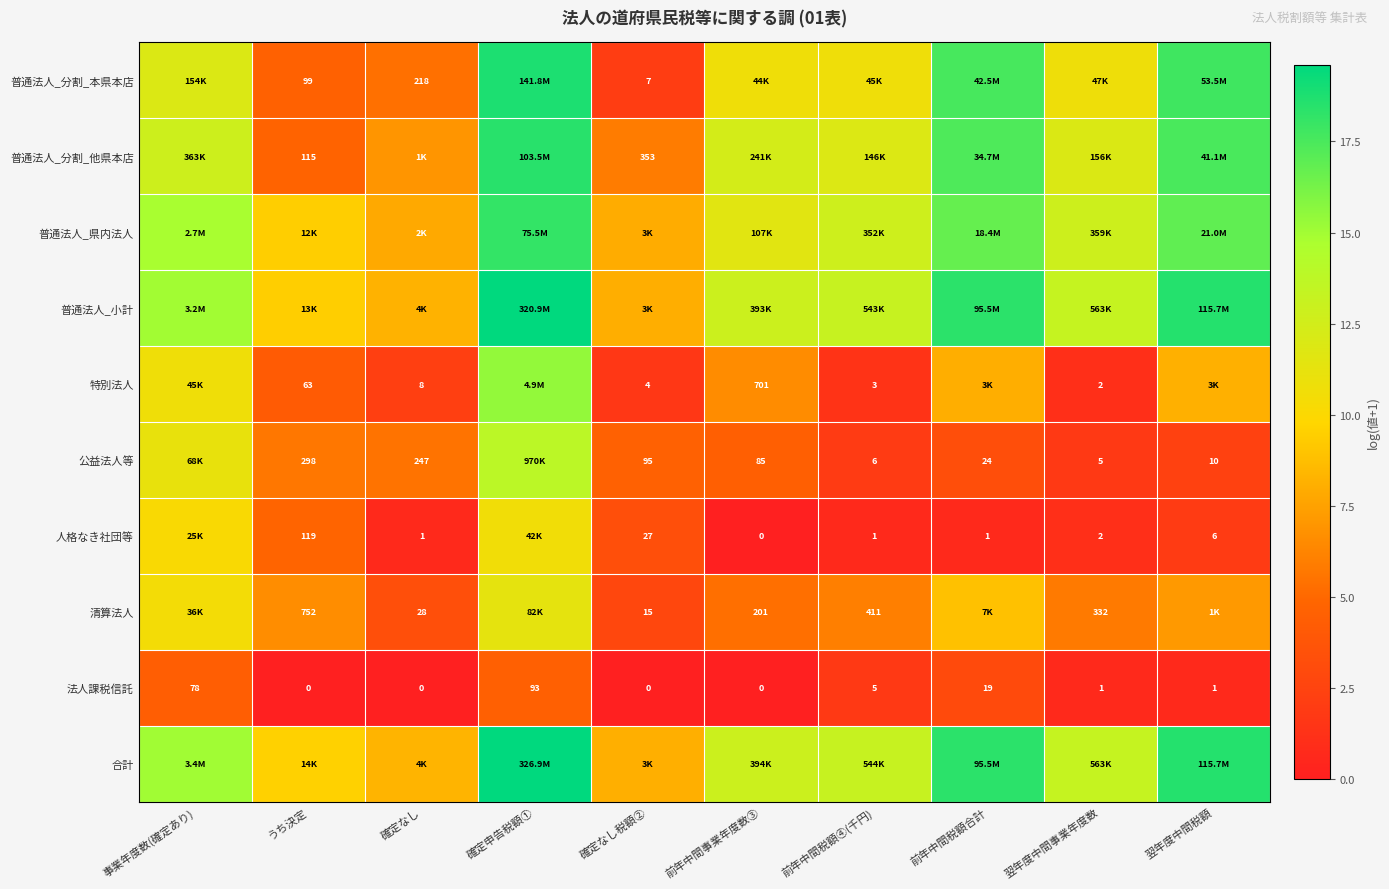

Is the value of 清算法人 at 確定なし greater than the value of 普通法人_分割_他県本店 at うち決定?

No